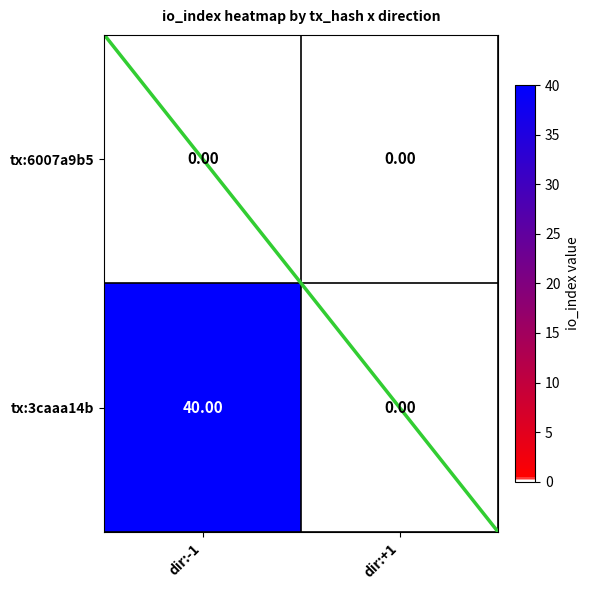

Which series changed the most between dir:-1 and dir:+1?

tx:3caaa14b